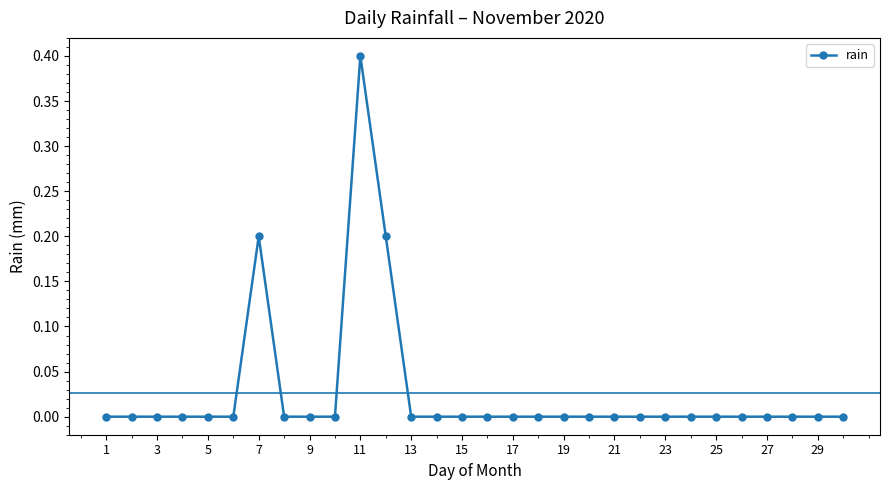

What is the sum of all values?

0.8